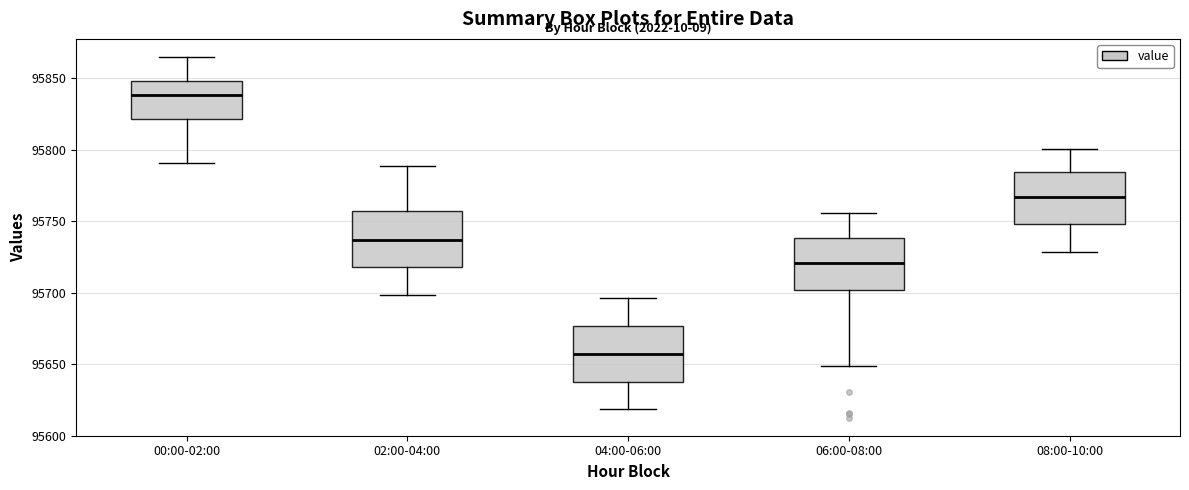

Reading left to right, read every box against the y-axis: the position of its median line, the range the box covers, and the ends of its whiskers. The values are not printed on the chart, so give them approximately, as read against the axis.

00:00-02:00: median 95840, box 95820 to 95850, whiskers 95790 to 95865
02:00-04:00: median 95735, box 95720 to 95755, whiskers 95700 to 95790
04:00-06:00: median 95655, box 95640 to 95675, whiskers 95620 to 95695
06:00-08:00: median 95720, box 95700 to 95740, whiskers 95650 to 95755
08:00-10:00: median 95765, box 95750 to 95785, whiskers 95730 to 95800